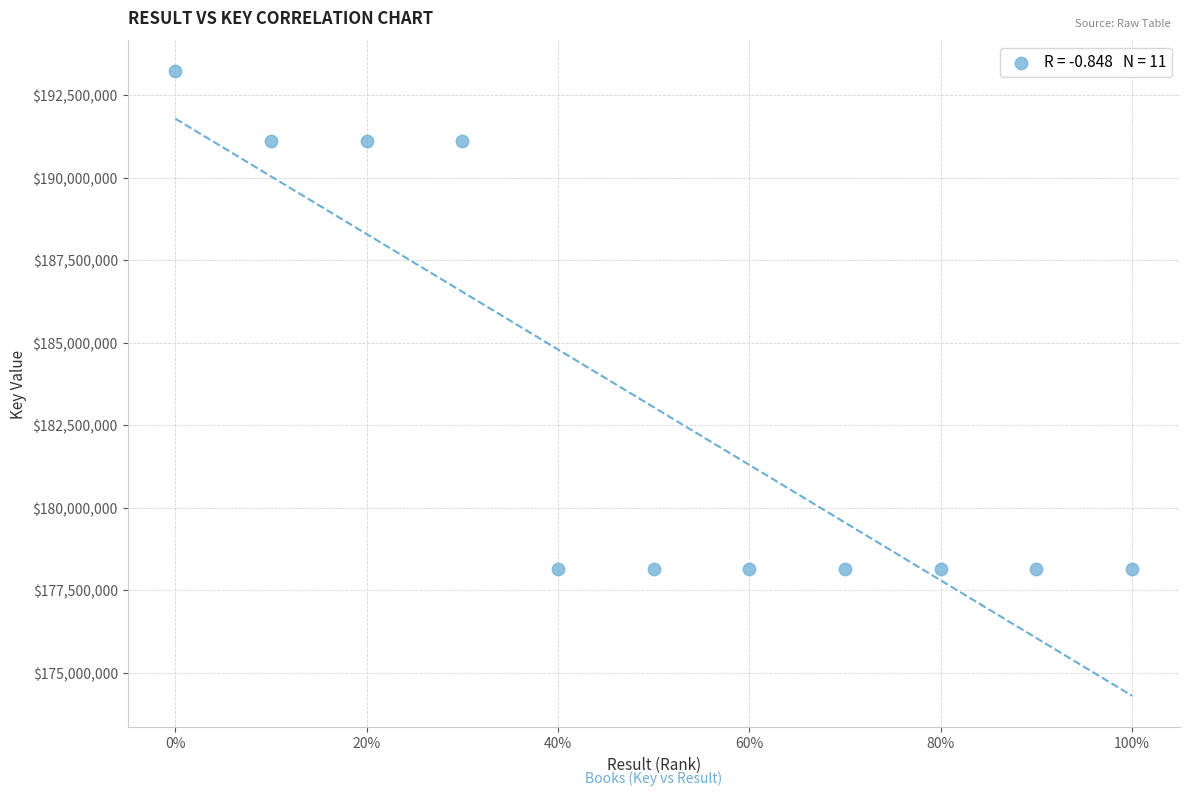

What is the range of Y values (max minus min)?

15093417